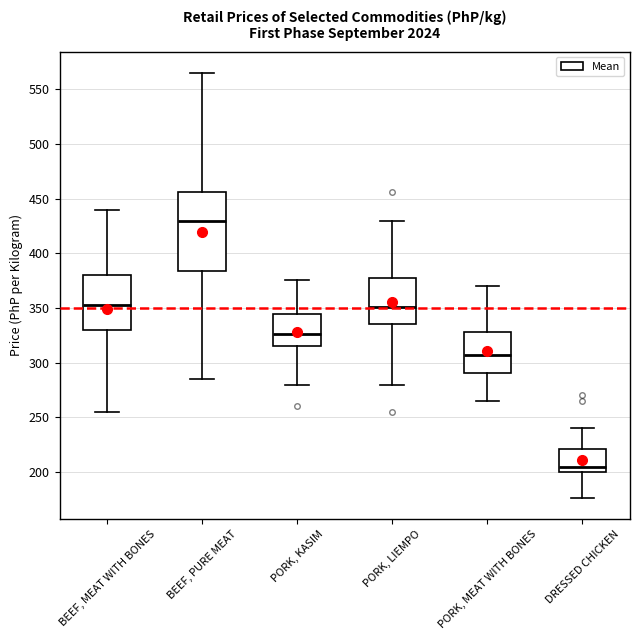

Reading left to right, transcribe this box plot: for each box, give where its median line is, the range the box spans, and where its two whiskers end, as read against the y-axis. The values are not printed on the chart, so give them approximately, as read against the axis.

BEEF, MEAT WITH BONES: median 355, box 330 to 380, whiskers 255 to 440
BEEF, PURE MEAT: median 430, box 385 to 455, whiskers 285 to 565
PORK, KASIM: median 325, box 315 to 345, whiskers 280 to 375
PORK, LIEMPO: median 350, box 335 to 380, whiskers 280 to 430
PORK, MEAT WITH BONES: median 305, box 290 to 330, whiskers 265 to 370
DRESSED CHICKEN: median 205, box 200 to 220, whiskers 175 to 240